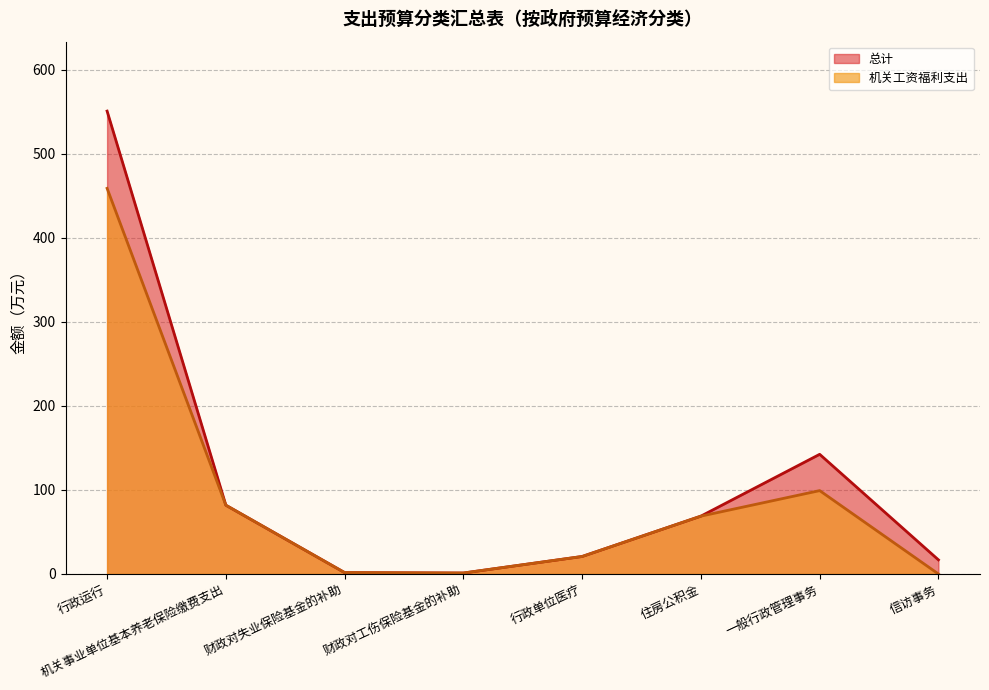

True or false: 机关工资福利支出 and 总计 intersect in this chart.

False